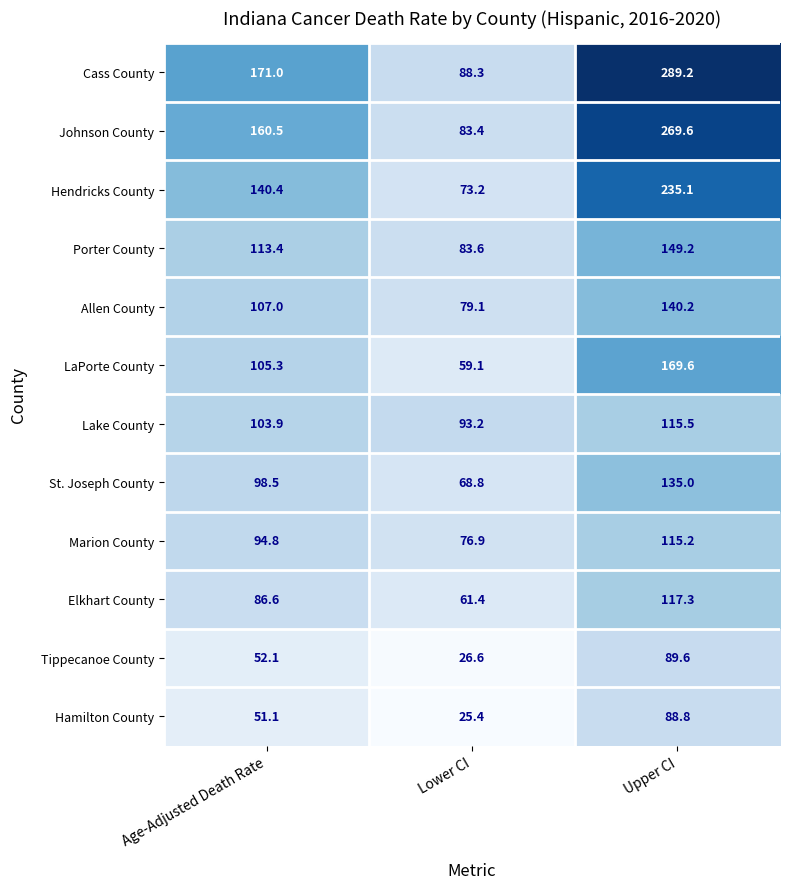

Is it true that St. Joseph County equals 98.5 at Age-Adjusted Death Rate?

True